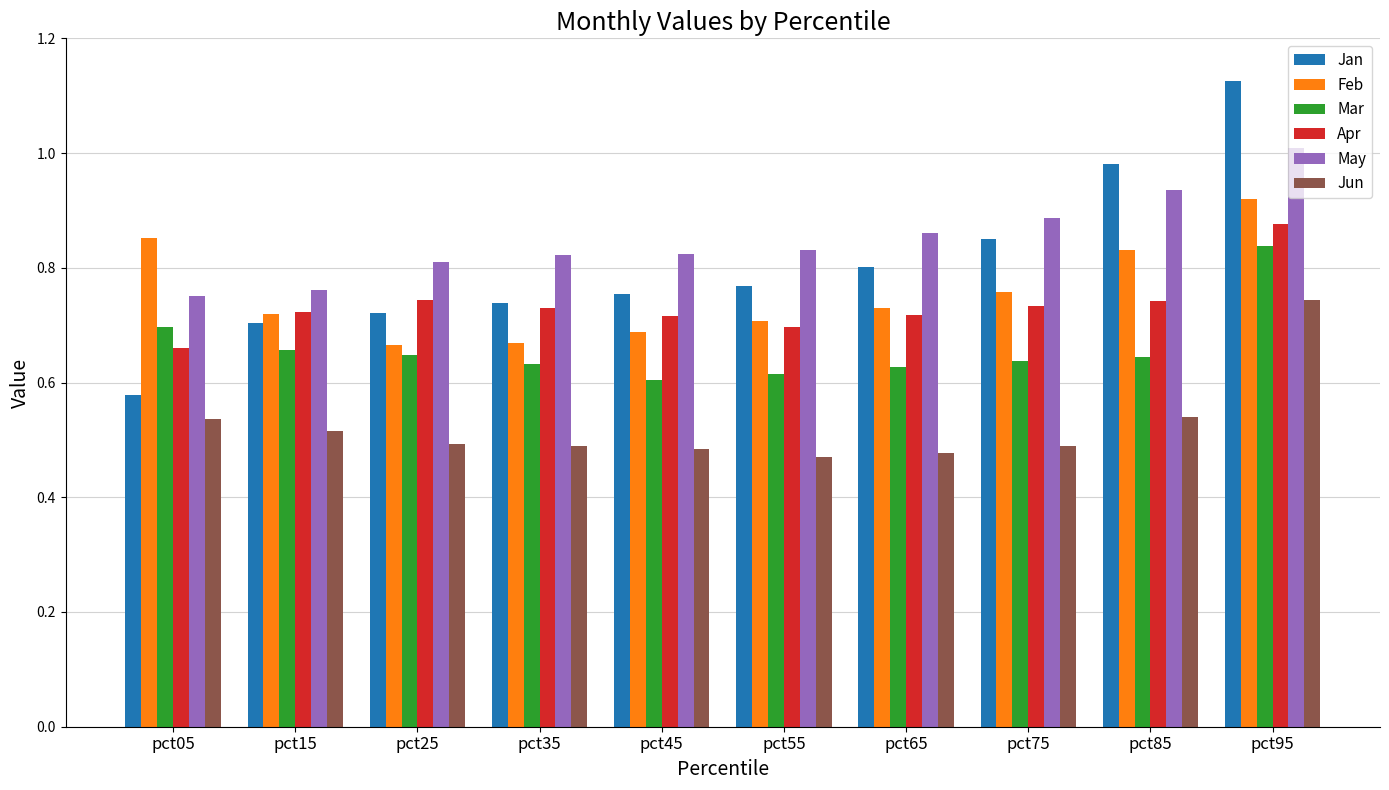

At how many categories does at least one series exceed 0?

10